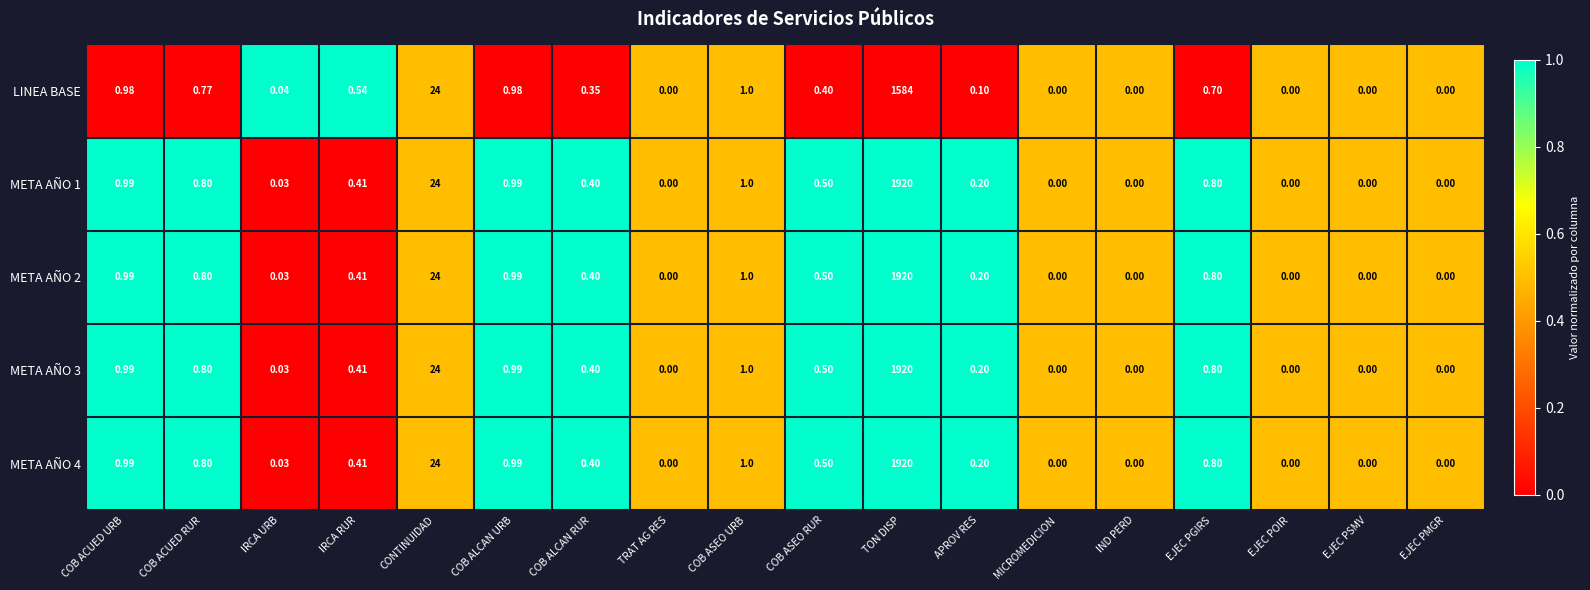

At which category is the sum across all series the highest?

TON DISP